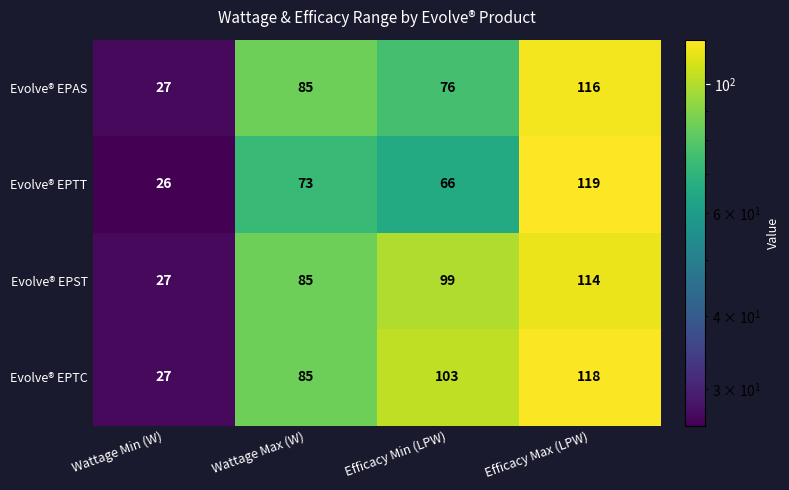

Rank the series by their maximum value, from highest to lowest.

Evolve® EPTT, Evolve® EPTC, Evolve® EPAS, Evolve® EPST